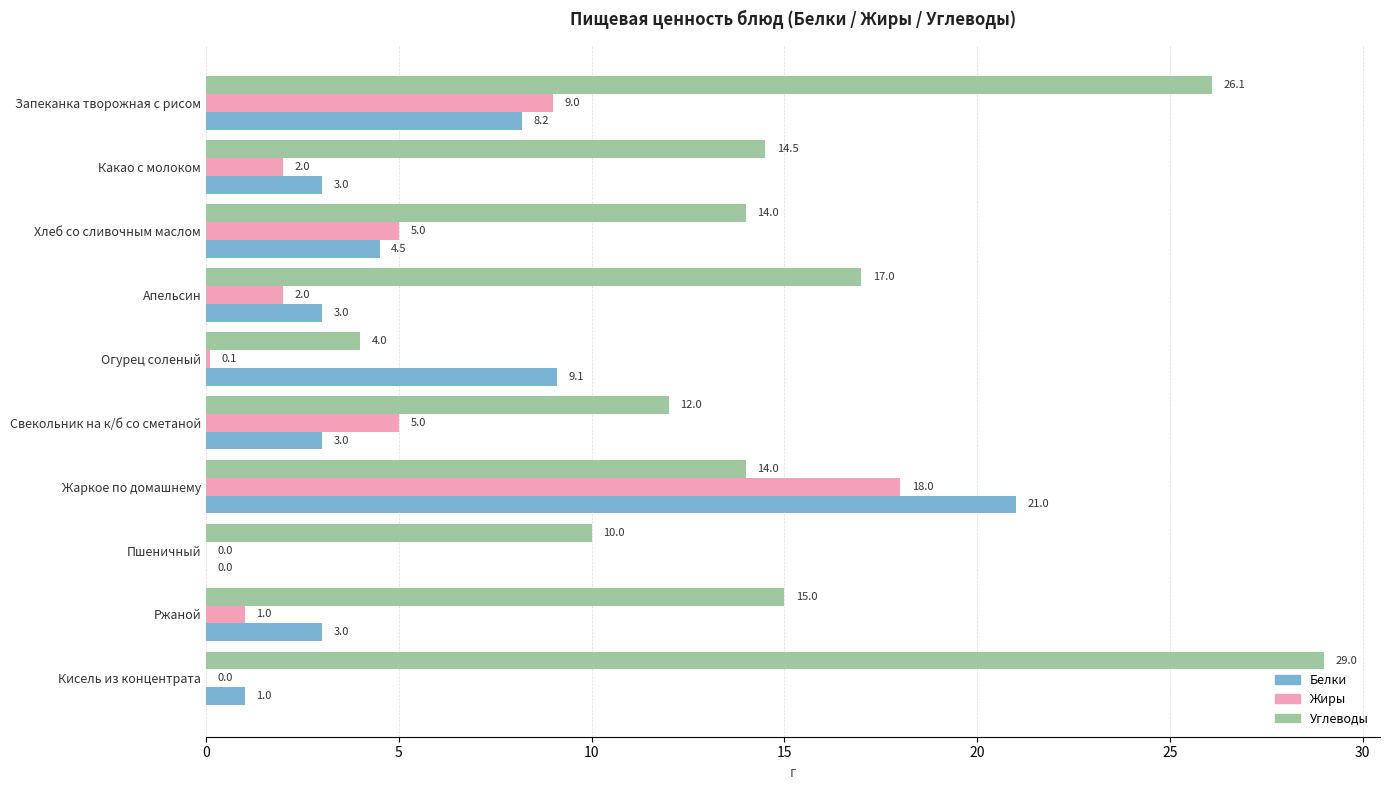

What is the sum of the Белки values at Свекольник на к/б со сметаной and Кисель из концентрата?

4.0